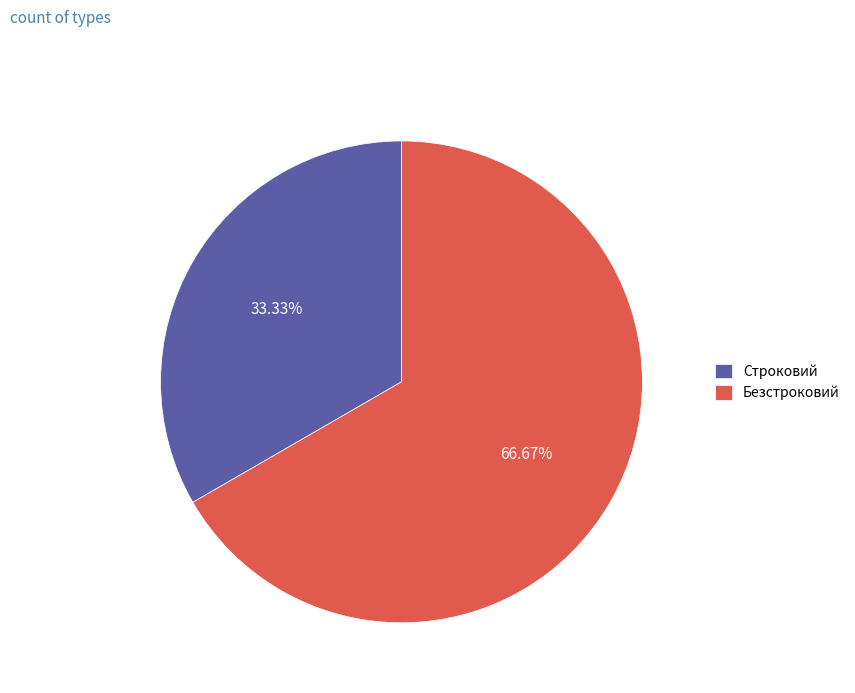

Is it true that Безстроковий is 67% of the pie?

True